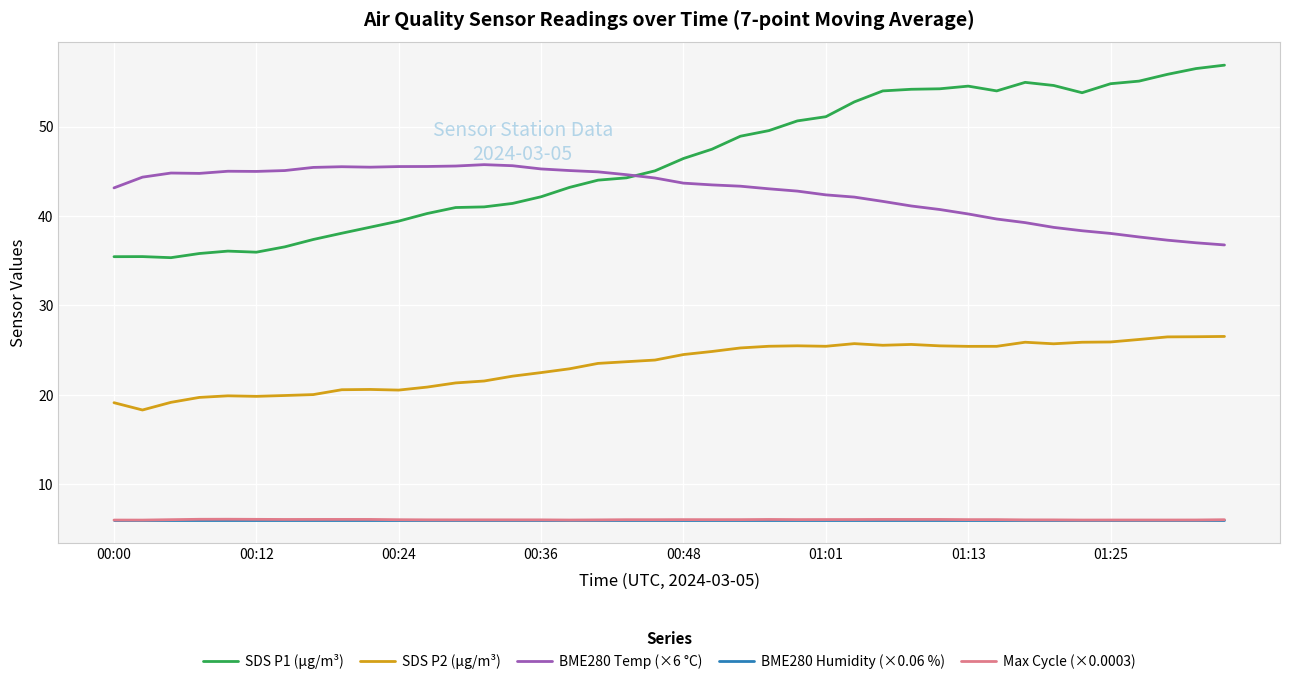

True or false: SDS P2 (μg/m³) and BME280 Temp (×6 °C) cross at least once.

False